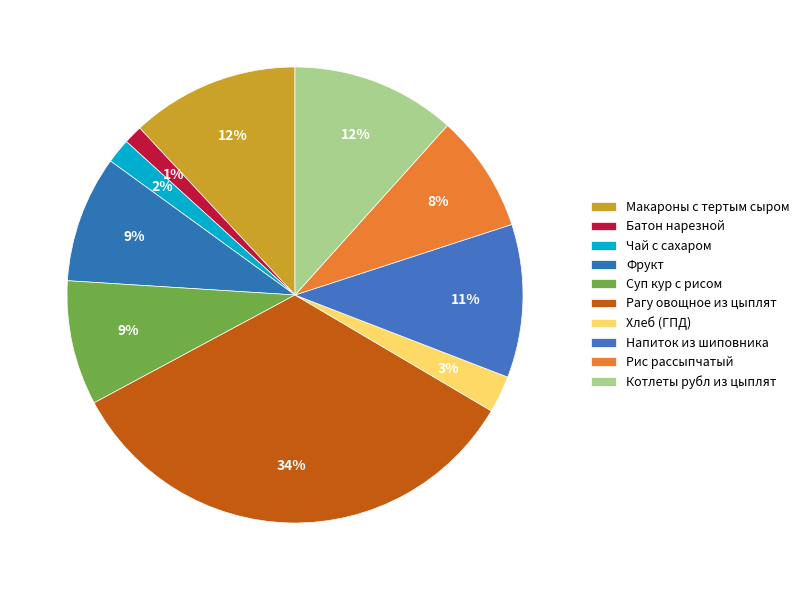

Is it true that Напиток из шиповника is 11% of the pie?

True